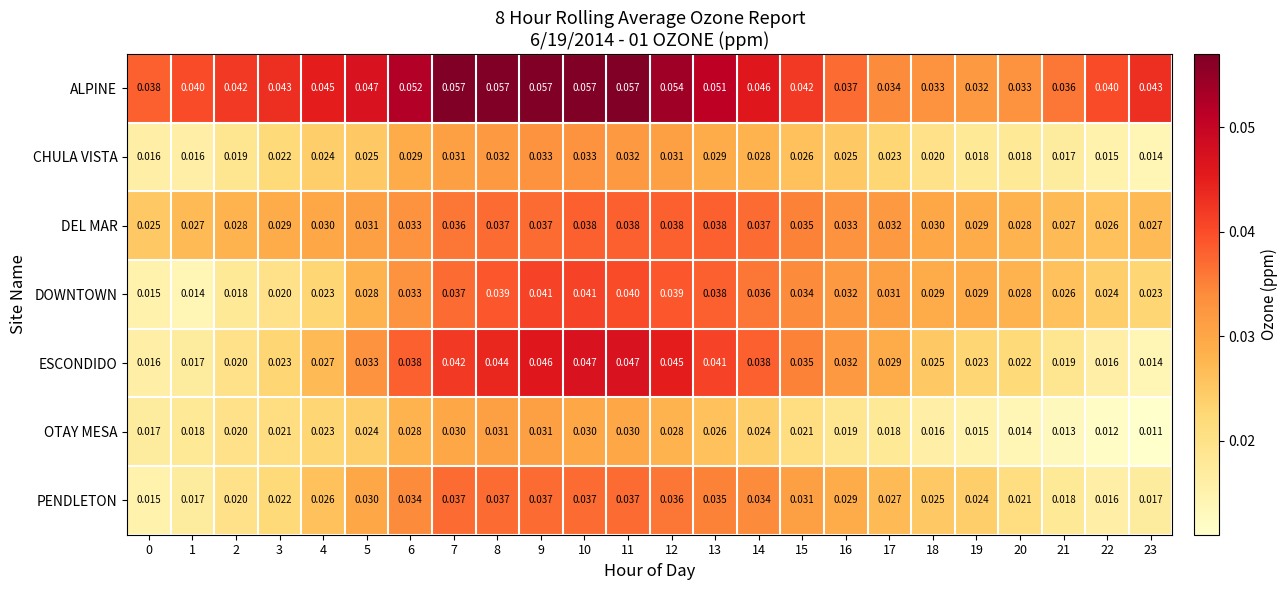

Between 11 and 21, which series saw the biggest shift?

ESCONDIDO